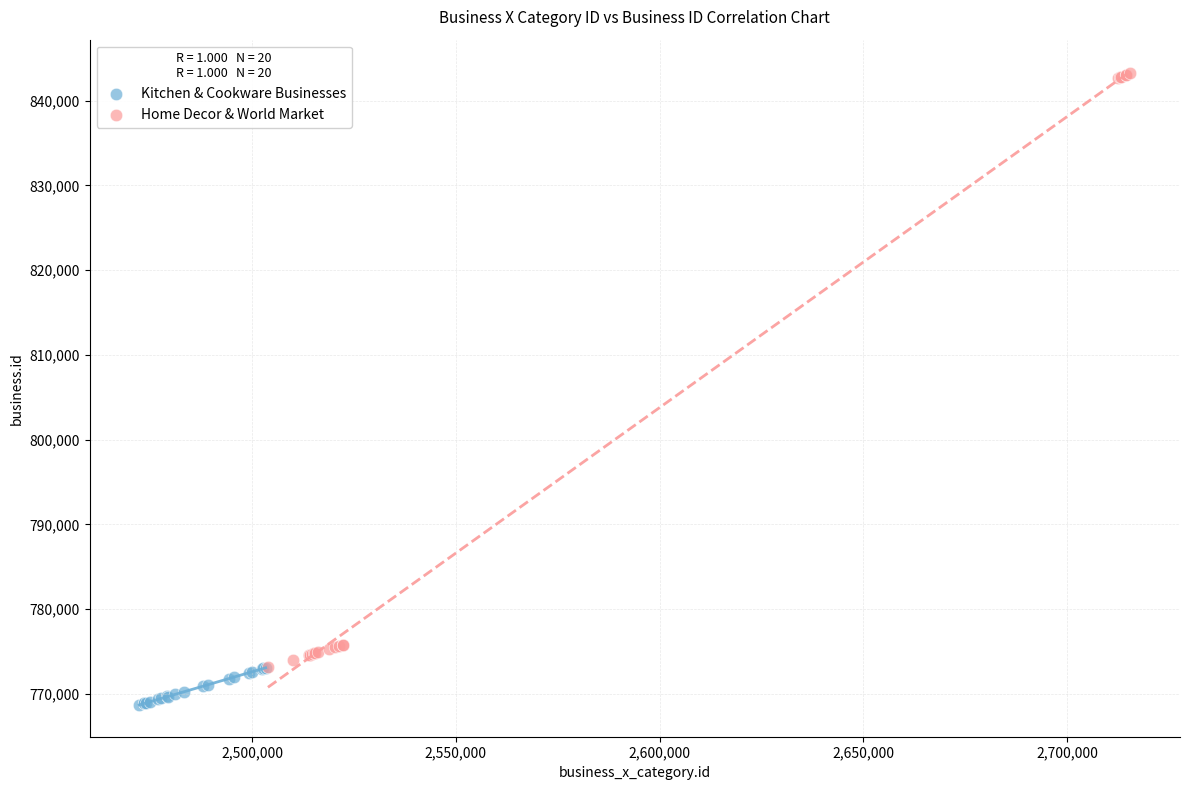

Which series has the largest Y range (max minus min)?

Home Decor & World Market